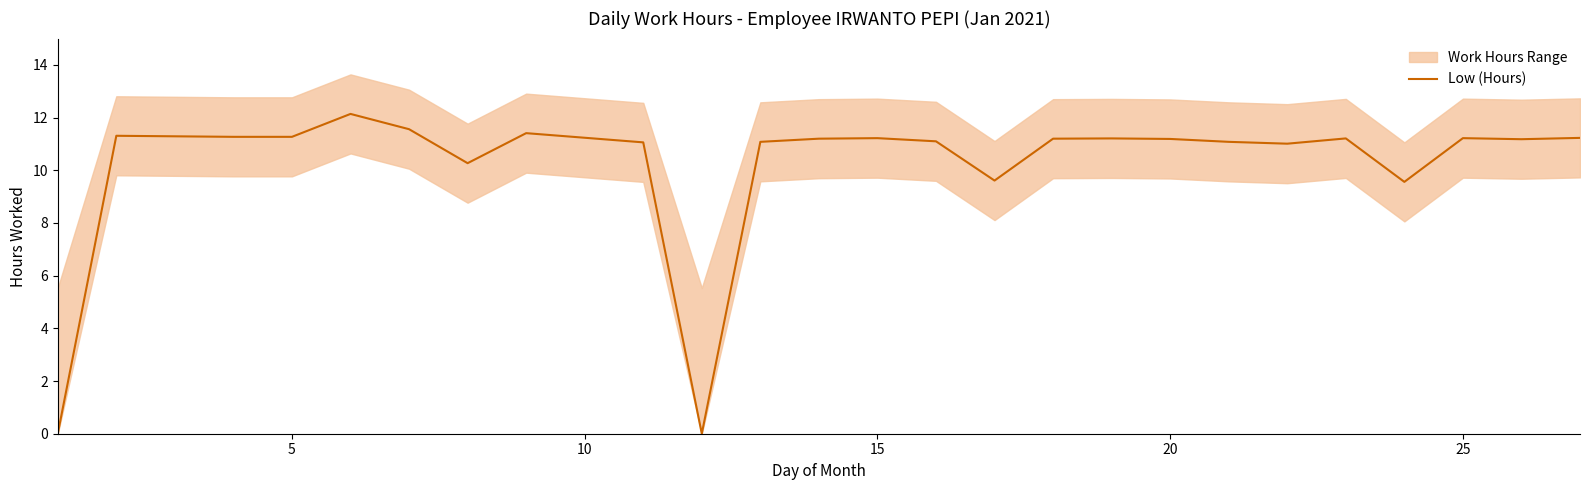

What is the maximum value for Low (Hours)?

12.1